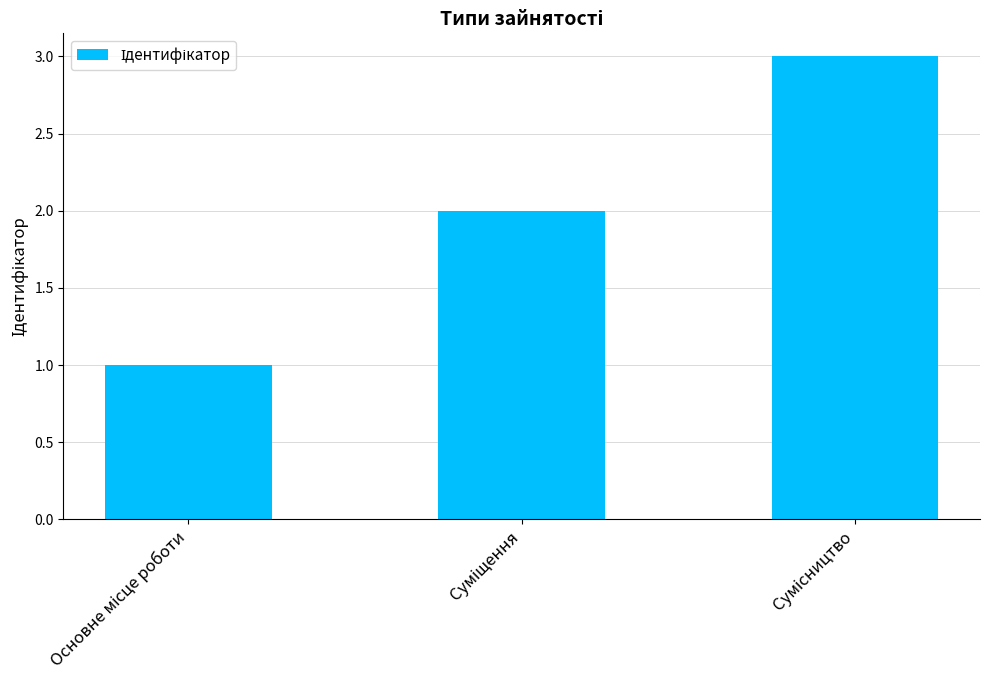

What is the maximum value shown in the chart?

3